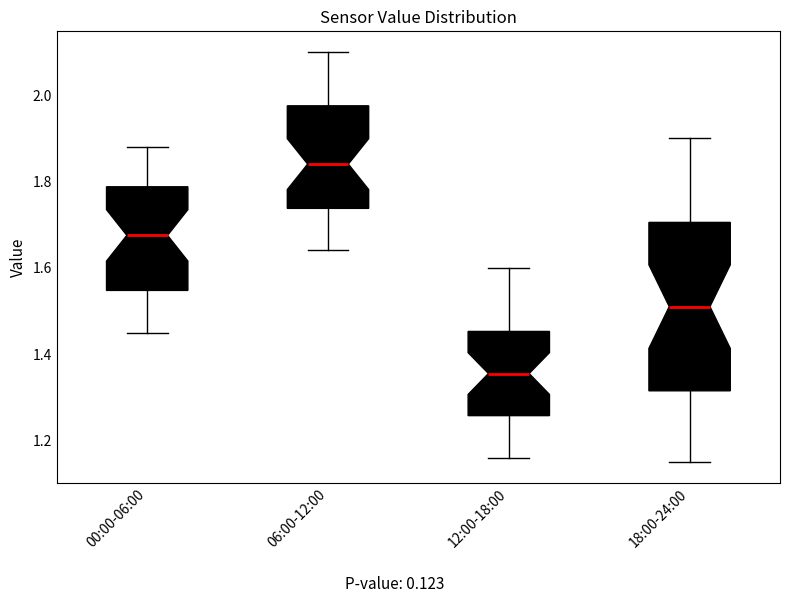

Which box has the highest median line?

06:00-12:00